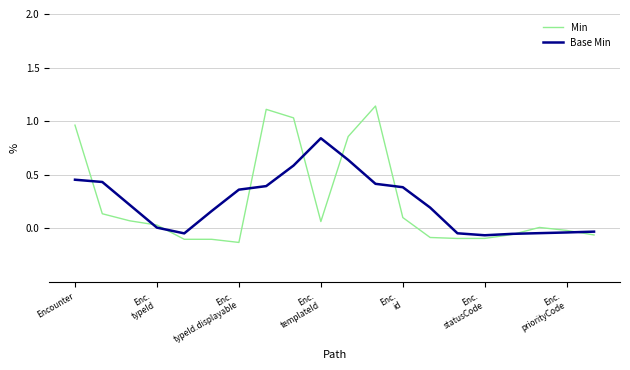

Which series has the widest spread of values?

Min